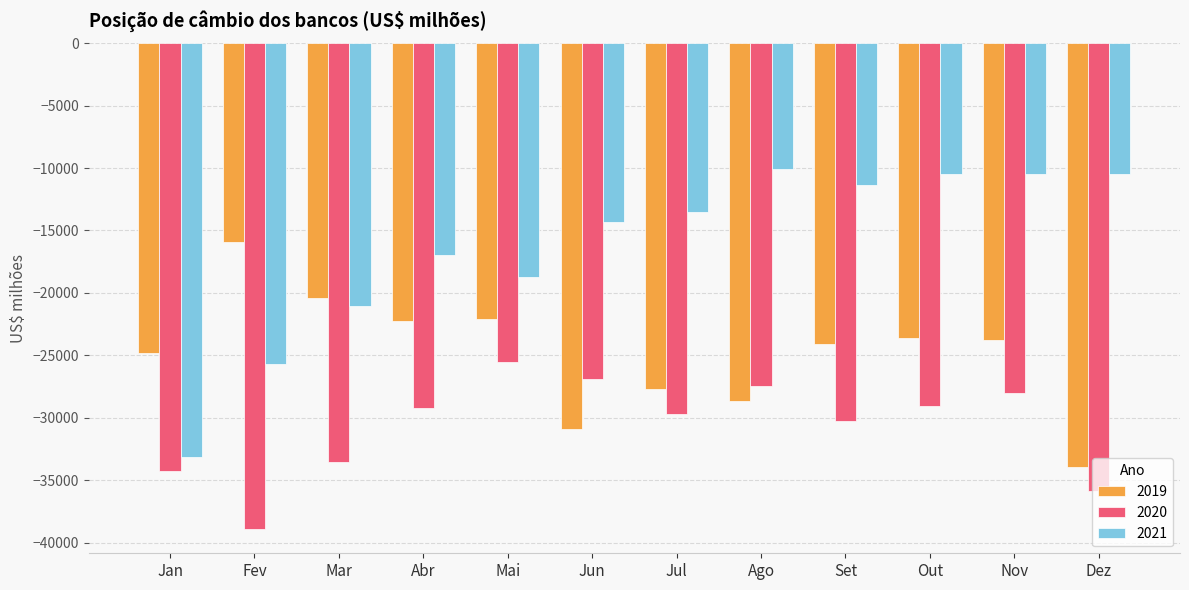

What is the total value across all series at Nov?

-62299.8